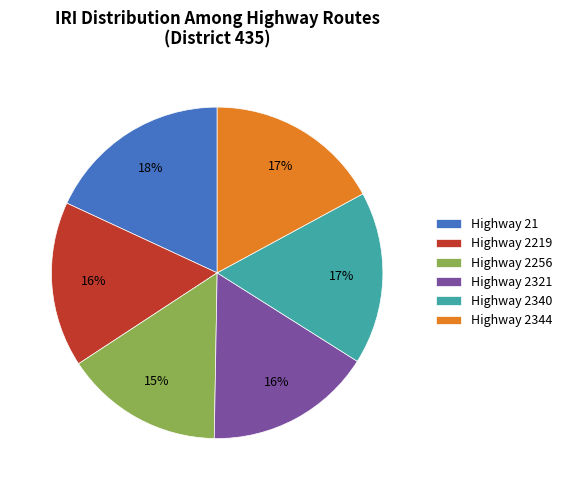

Does any single category account for the majority?

No